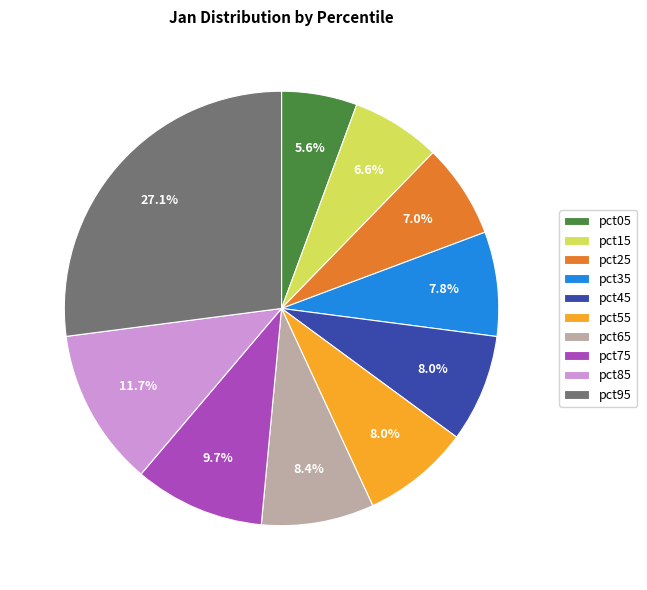

Which has a higher value, pct85 or pct15?

pct85